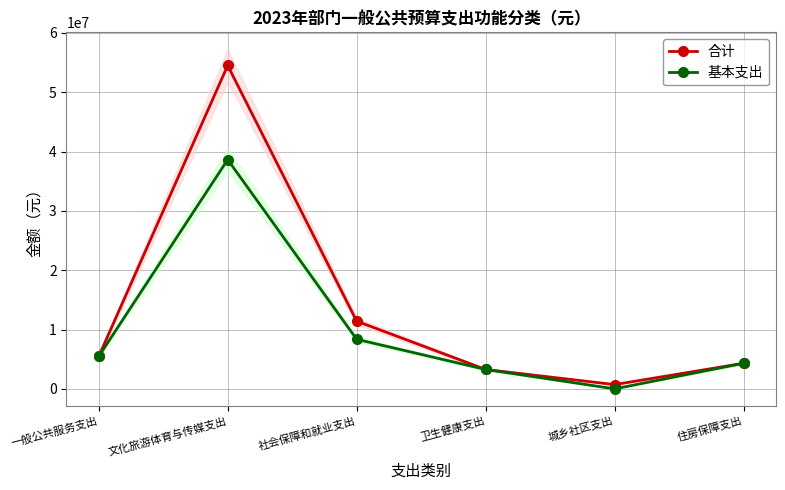

In 基本支出, how many points are lower than both neighbors (excluding endpoints)?

1